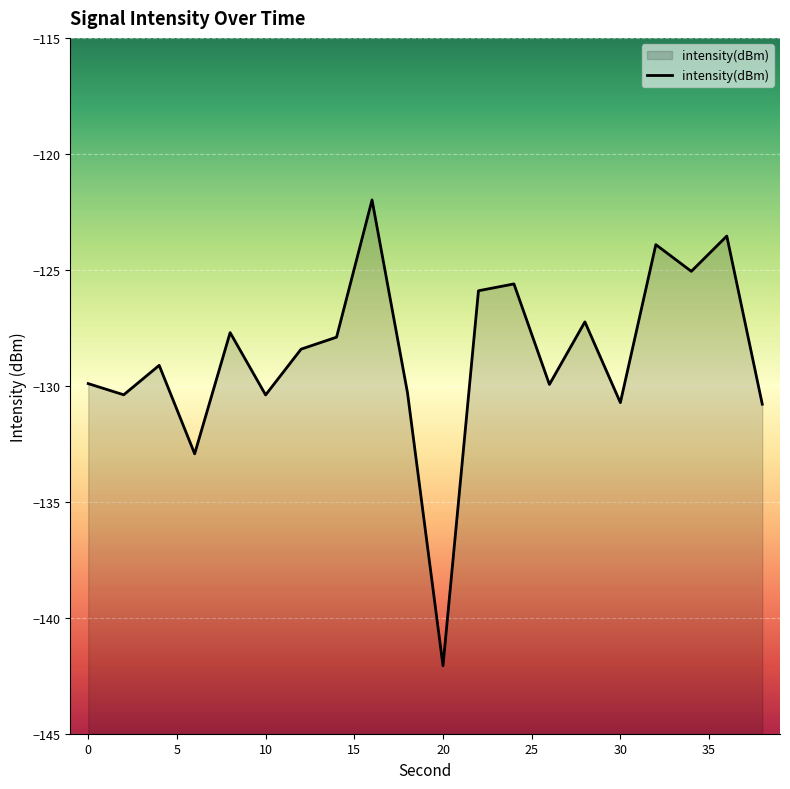

What is the difference between the maximum and minimum values?

20.1